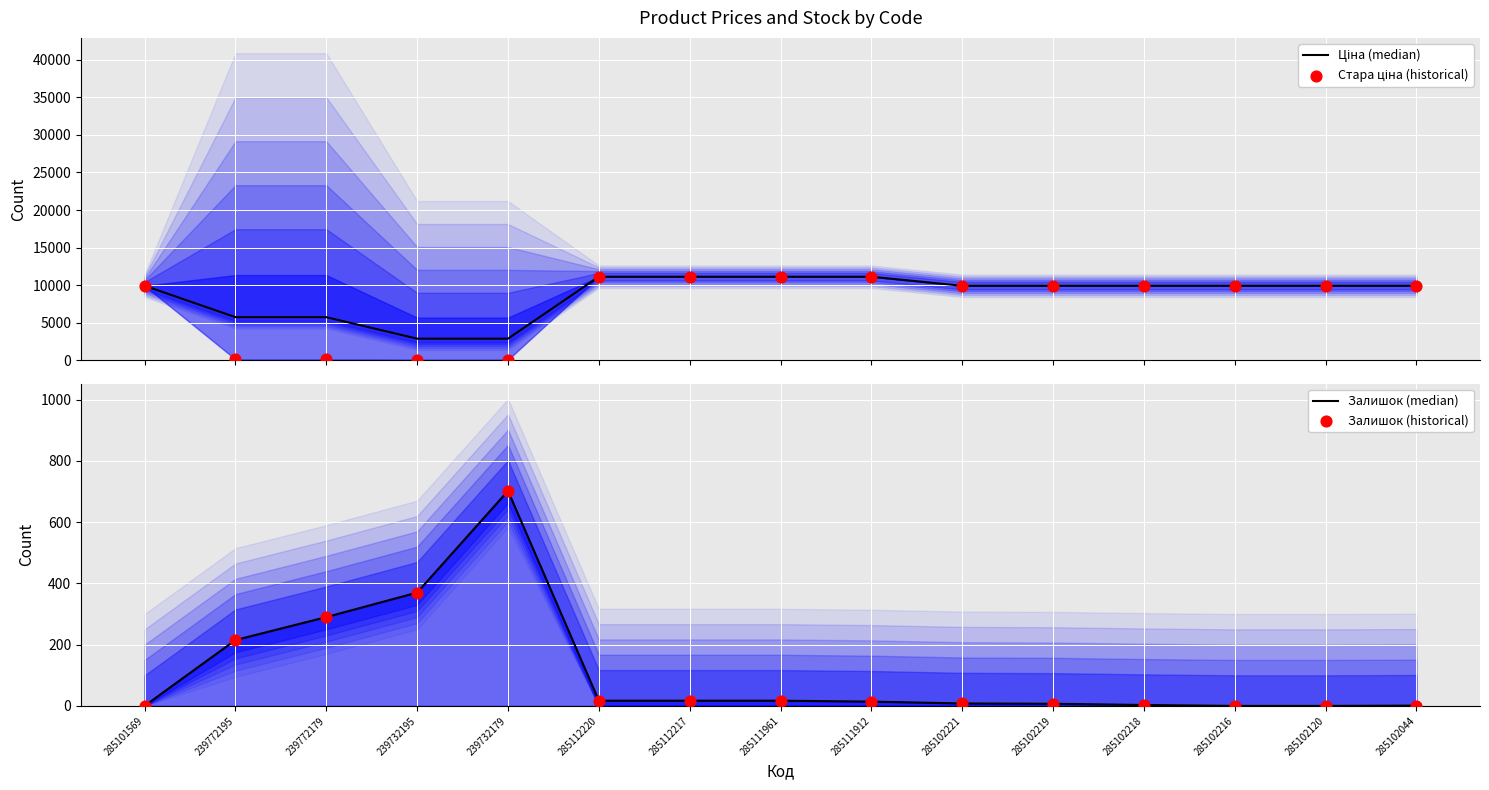

Which series has the largest total across all categories?

Ціна (median)